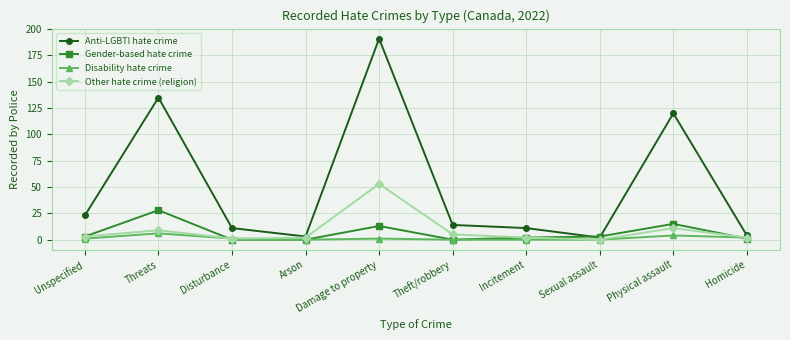

The Disability hate crime series shows 4 at Physical assault. True or false?

True